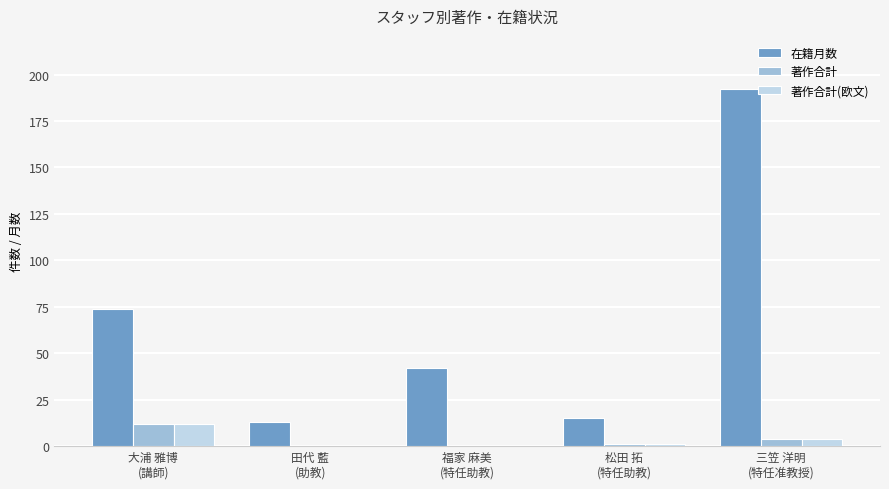

The 在籍月数 series shows 13 at 田代 藍
(助教). True or false?

True